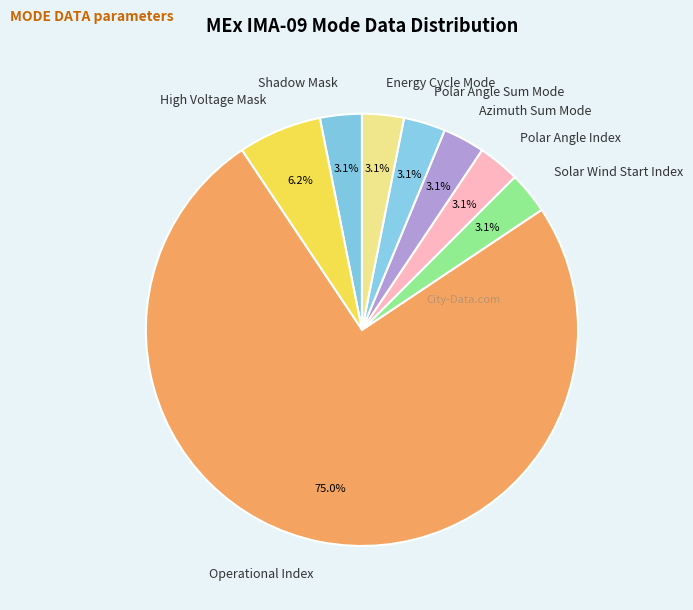

To the nearest percent, what is the combined percentage of Operational Index and Energy Cycle Mode?

78%